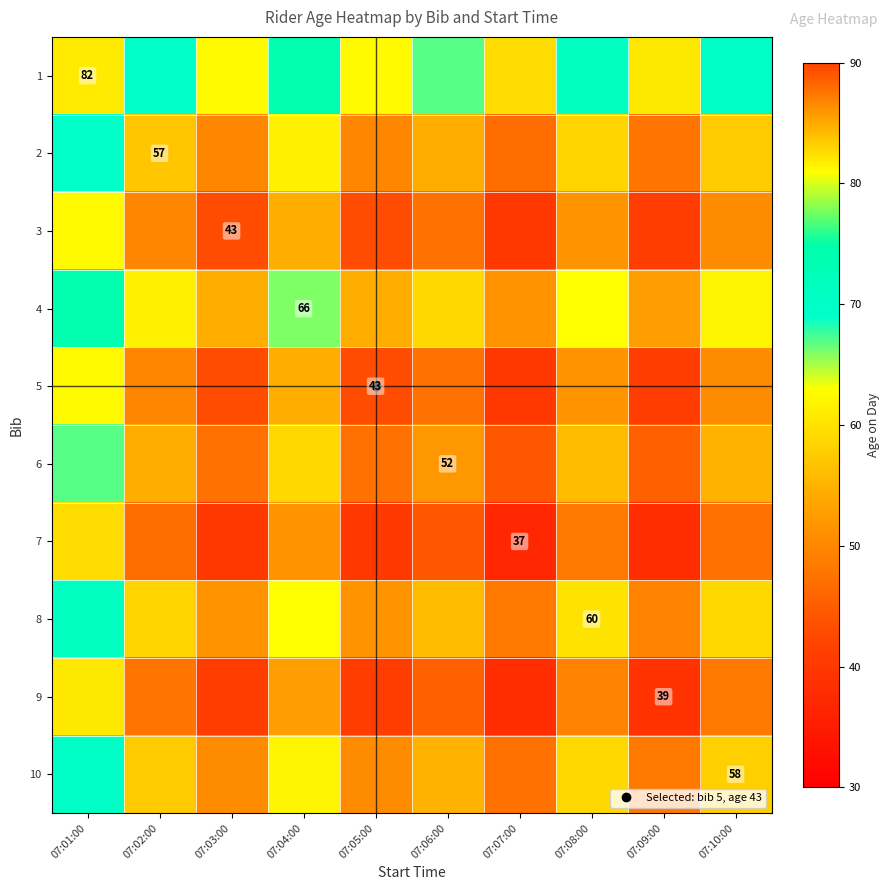

How many series are shown in this chart?

10